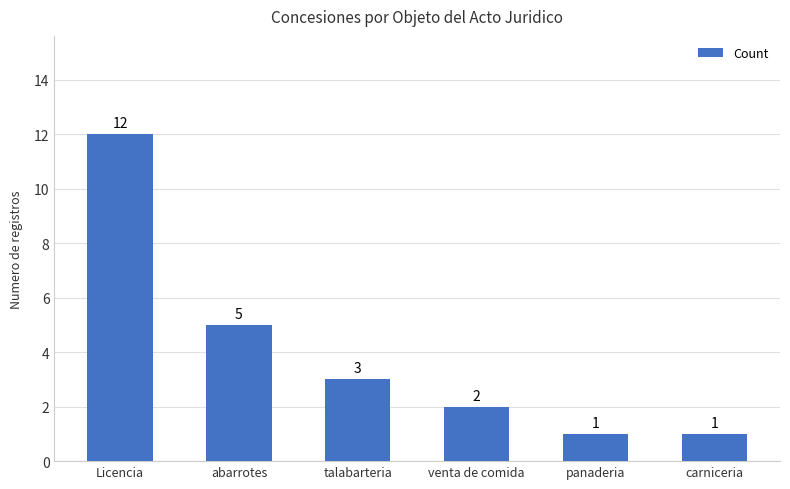

The chart shows a value of 1 at carniceria. True or false?

True